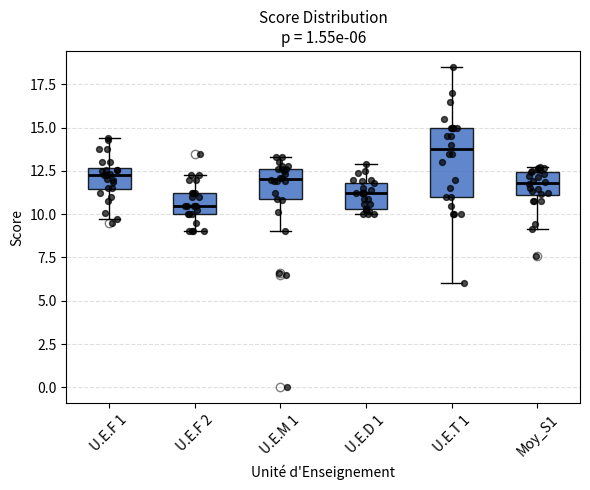

Which box's median line is the lowest?

U.E.F 2